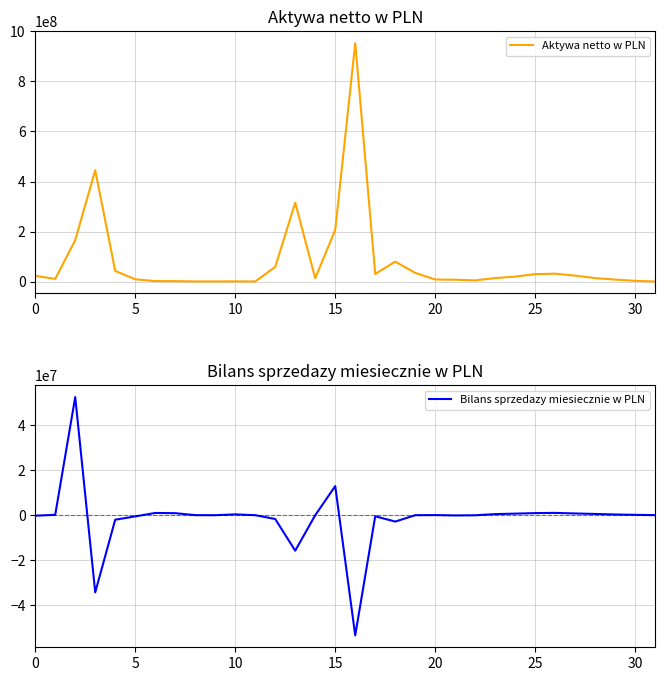

What are all the series names shown in the legend?

Aktywa netto w PLN, Bilans sprzedazy miesiecznie w PLN